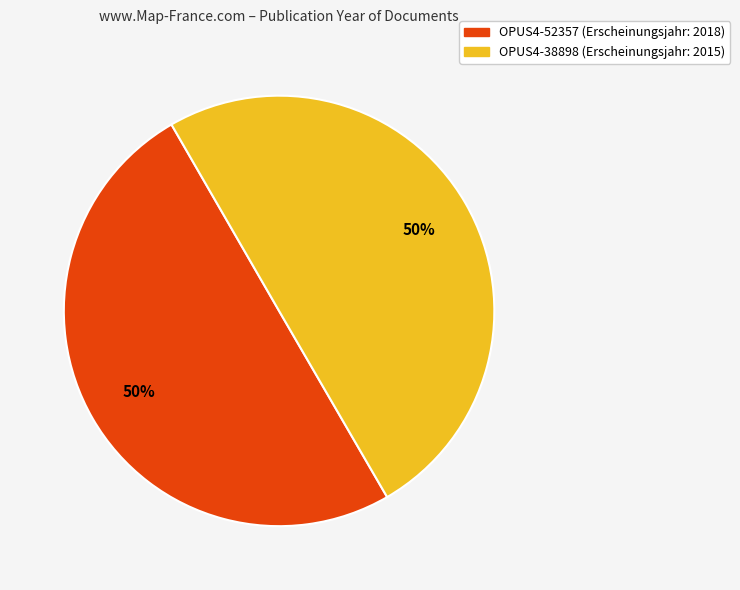

To the nearest percent, what is the average slice percentage?

50%